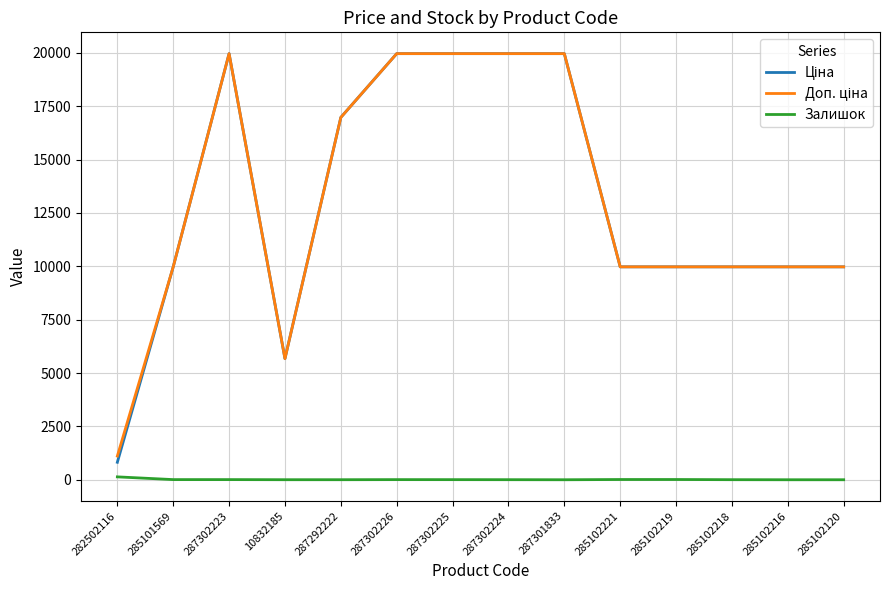

What is the greatest value displayed?

19964.2